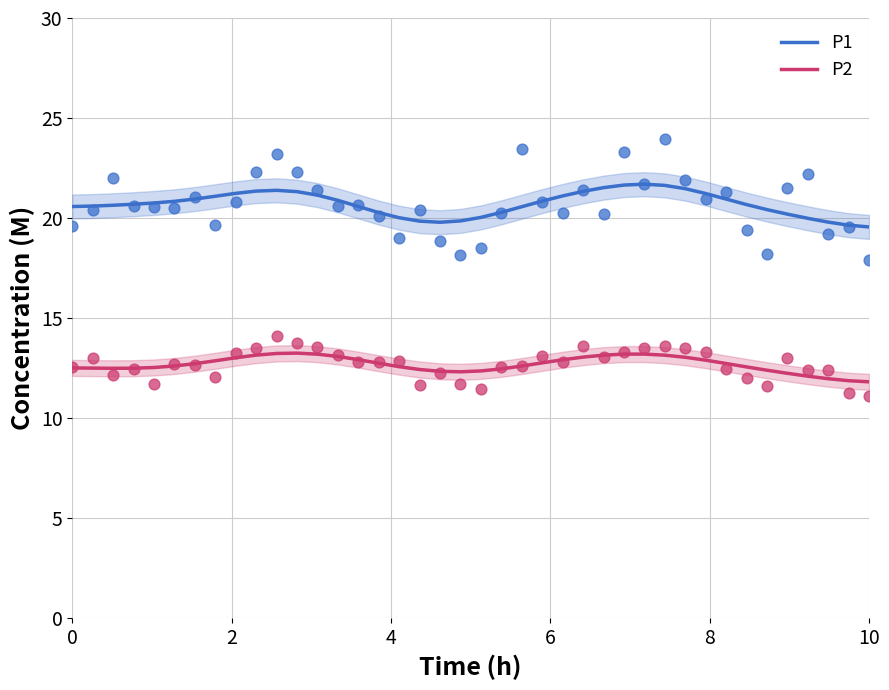

True or false: P1 and P2 intersect in this chart.

False